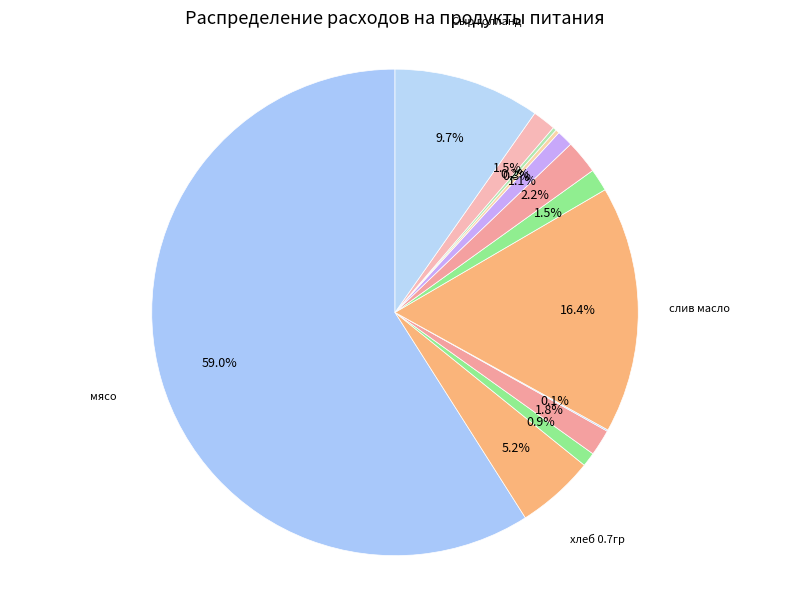

Rank the categories by value from highest to lowest.

мясо, слив масло, Сыр голланд, хлеб 0.7гр, Перловка, сахар, томат, молоко, раст масло, чай, лук, морковь, соль